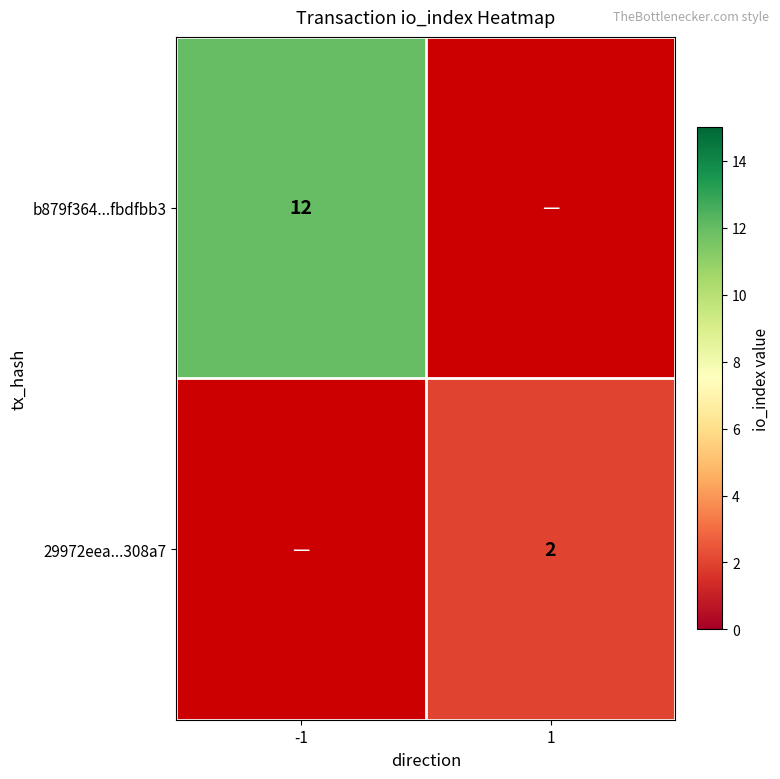

True or false: 29972eea...308a7 has a value of 1 at 1.

False